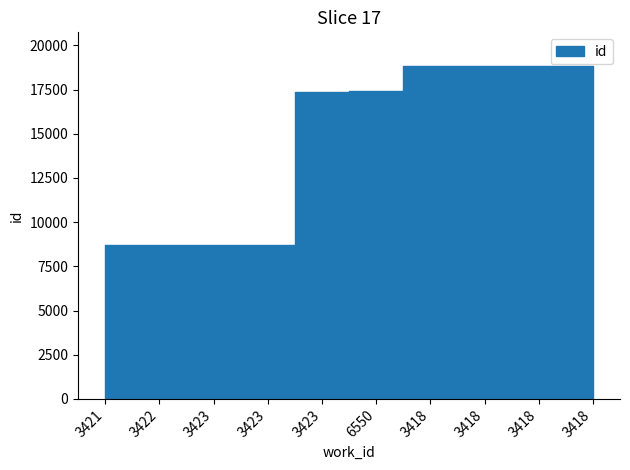

True or false: the data has more than 2 interior local peaks.

False